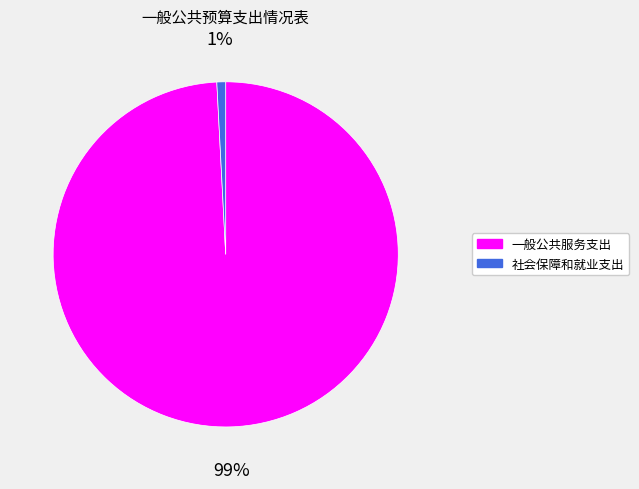

Rank the categories by value from highest to lowest.

一般公共服务支出, 社会保障和就业支出